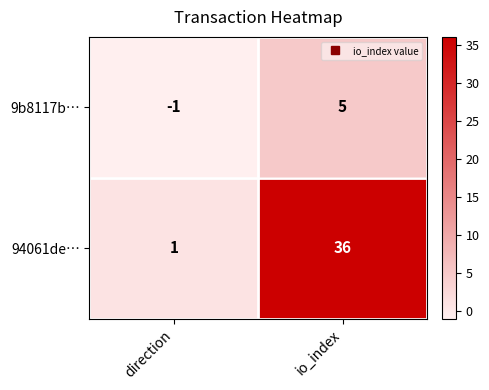

What is the difference between the 94061de… values at io_index and direction?

35